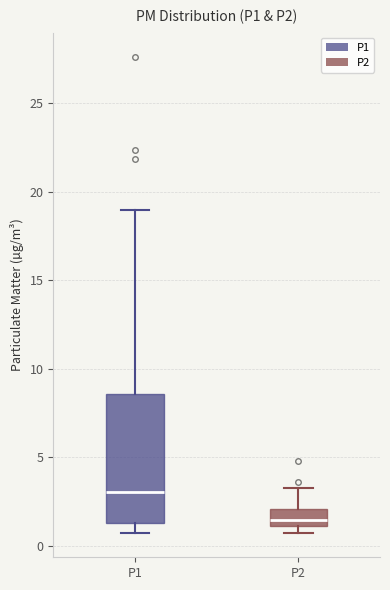

Comparing the boxes themselves (not the whiskers), which one is the tallest?

P1